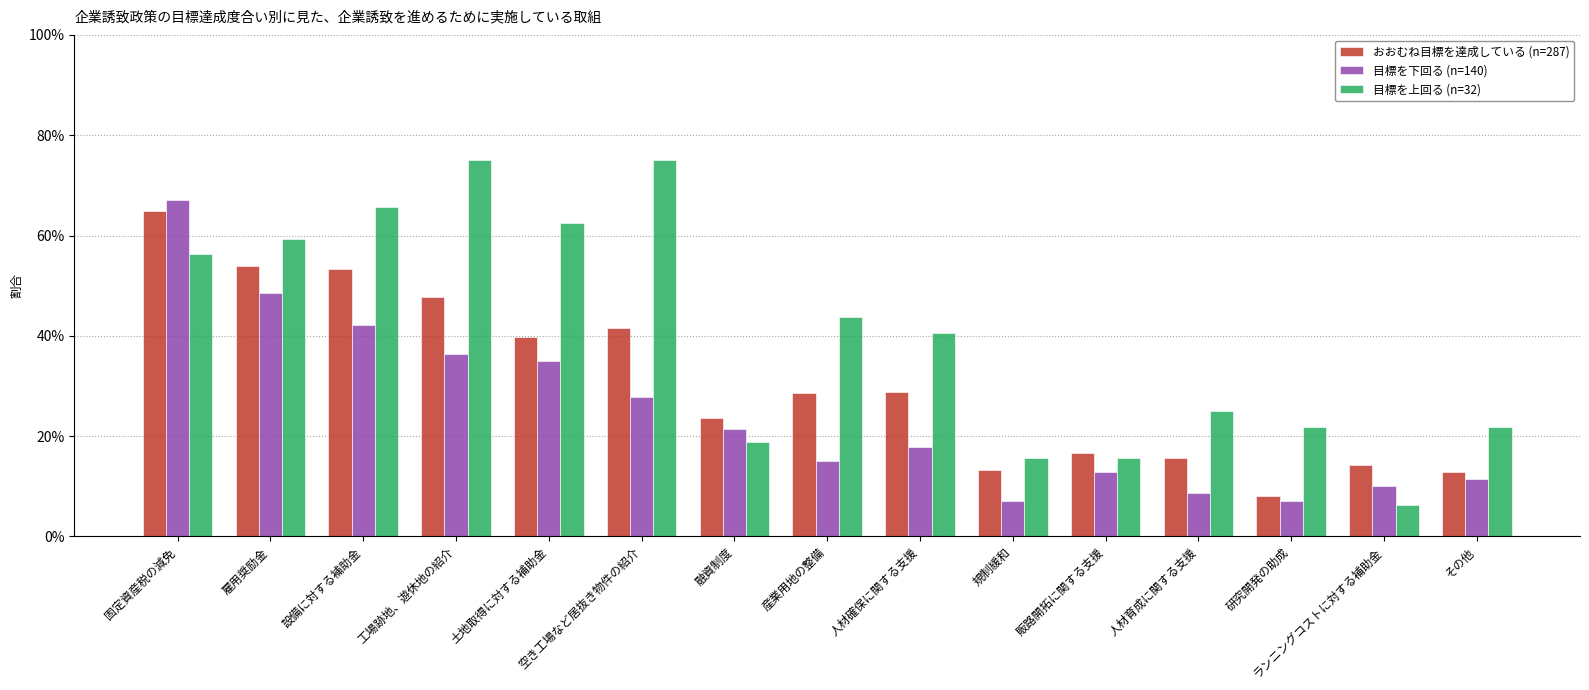

Are the bars grouped side by side (vs. stacked)?

Yes